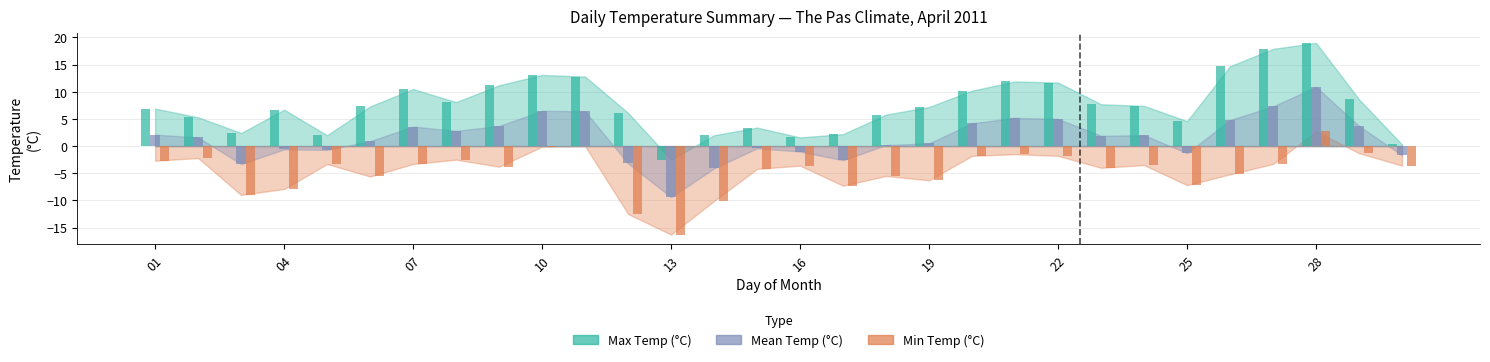

At how many categories does at least one series exceed 13?

4